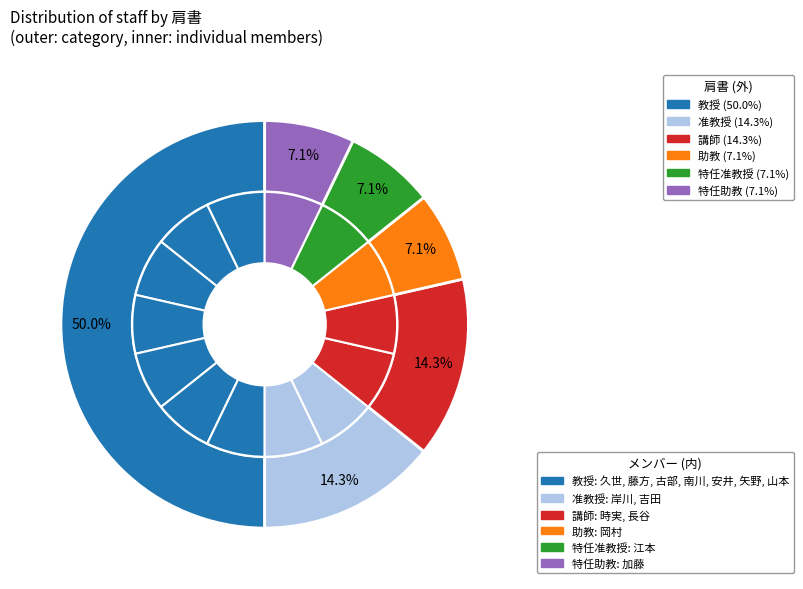

Does any single category account for the majority?

No